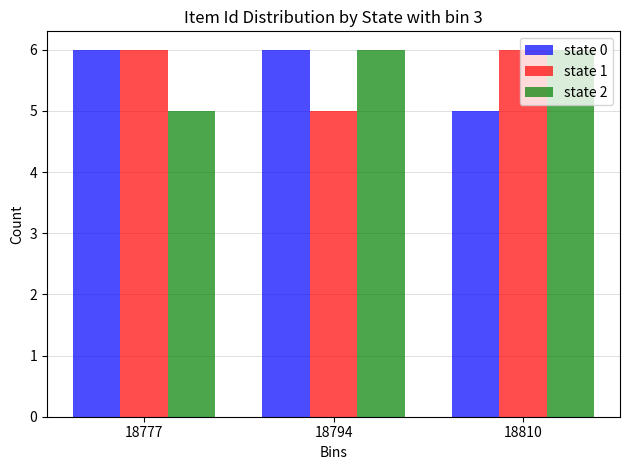

Which category has the lowest value in the state 1 series?

18794